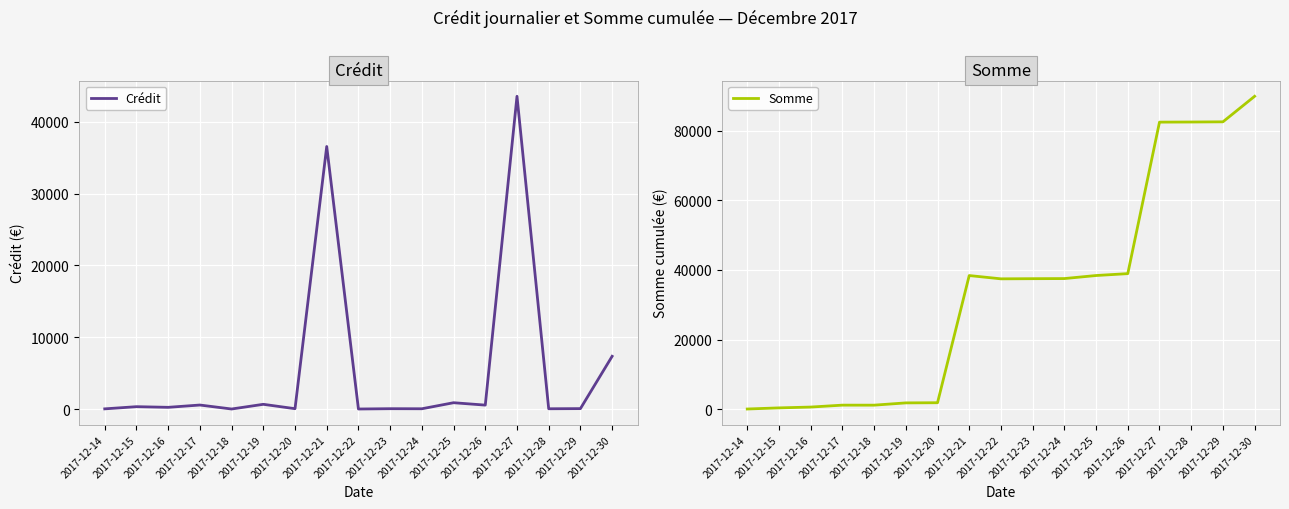

At which category is the sum across all series the highest?

2017-12-27